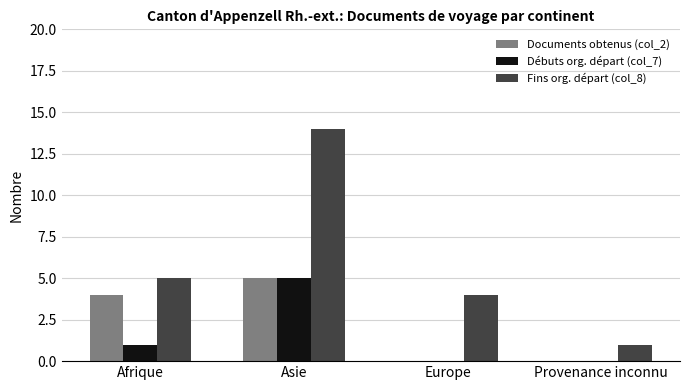

Reading right to left, list all the values displayed in this chart.

Documents obtenus (col_2): 0	0	5	4
Débuts org. départ (col_7): 0	0	5	1
Fins org. départ (col_8): 1	4	14	5